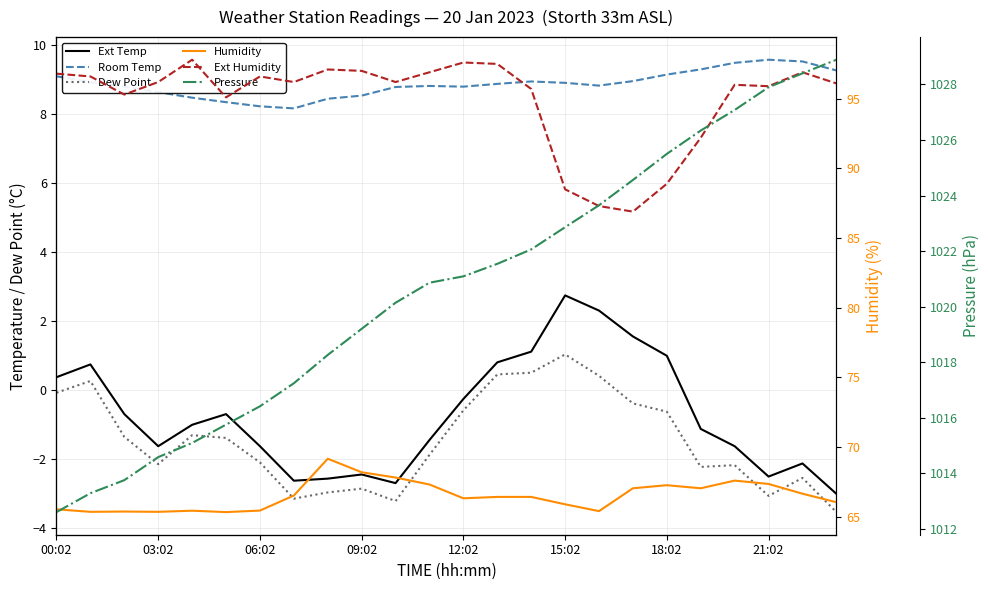

What value does the Ext Humidity series have at 14?

95.7